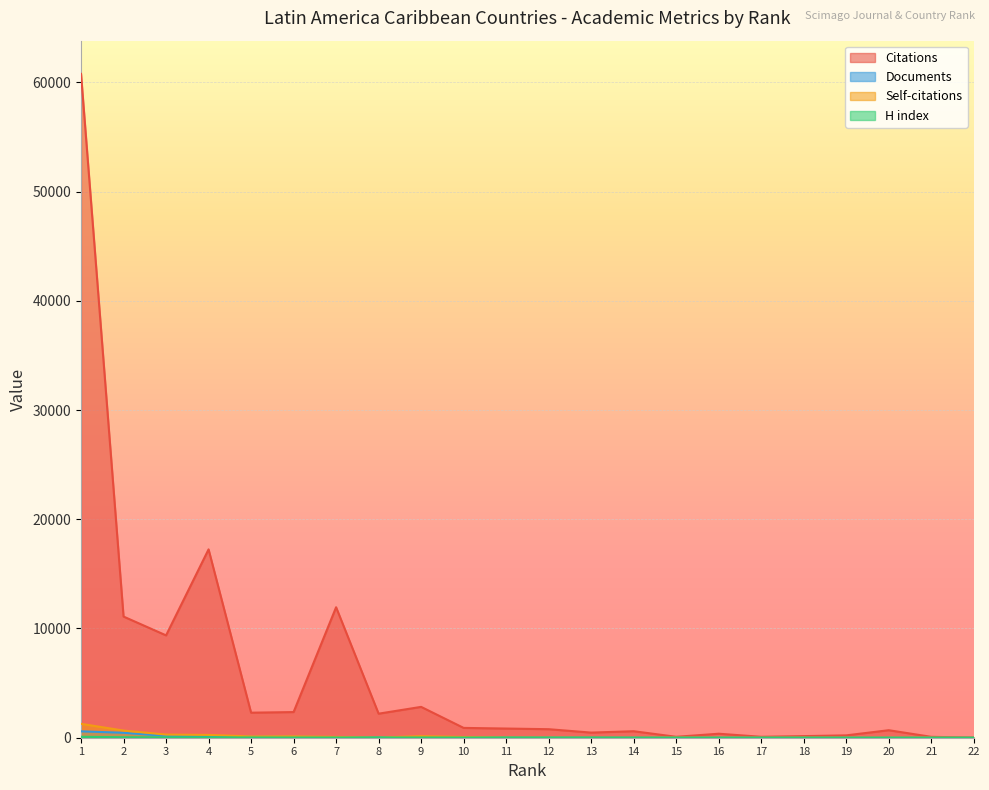

Count the number of categories in the chart.

22